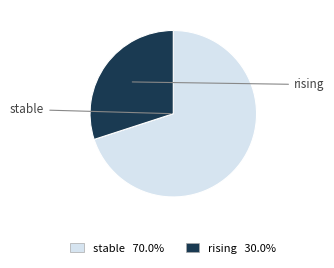

Is there any slice that represents more than half of the pie?

Yes